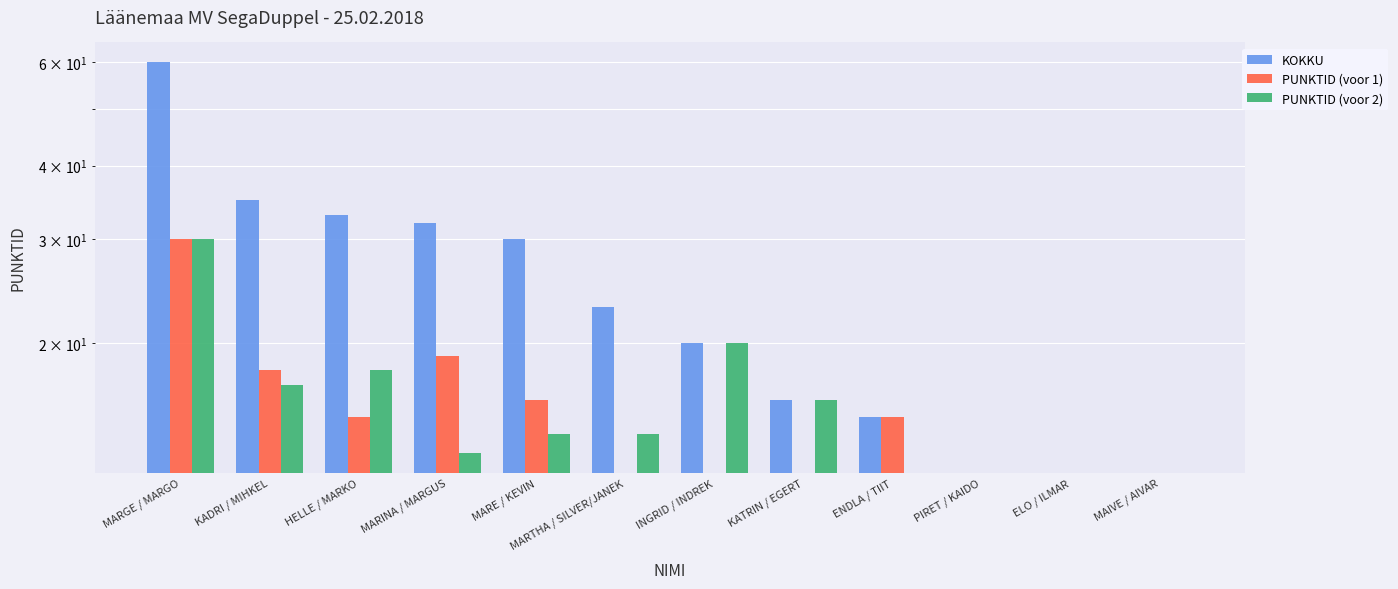

What is the highest value of the PUNKTID (voor 2) series?

30